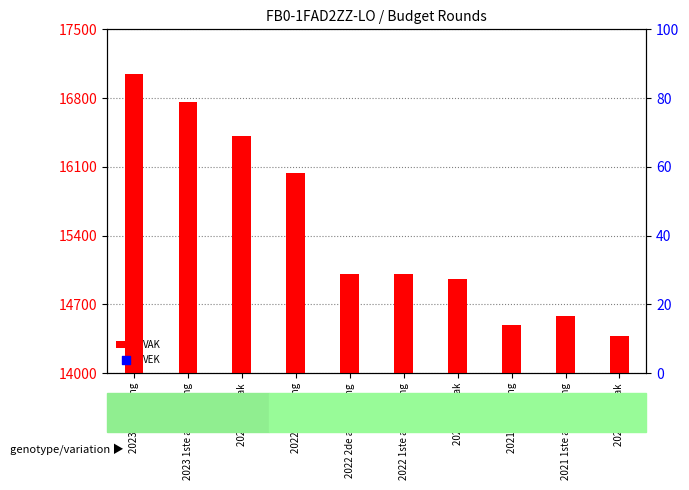

At which category is the sum across all series the highest?

2023 uitvoering